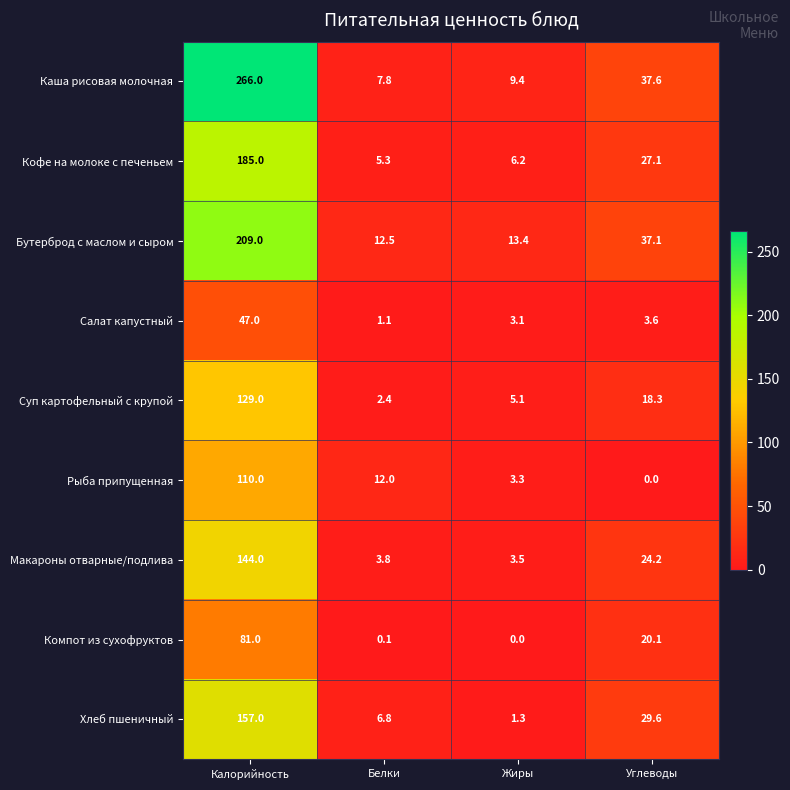

At Жиры, list the series in order from smallest to largest.

Компот из сухофруктов, Хлеб пшеничный, Салат капустный, Рыба припущенная, Макароны отварные/подлива, Суп картофельный с крупой, Кофе на молоке с печеньем, Каша рисовая молочная, Бутерброд с маслом и сыром